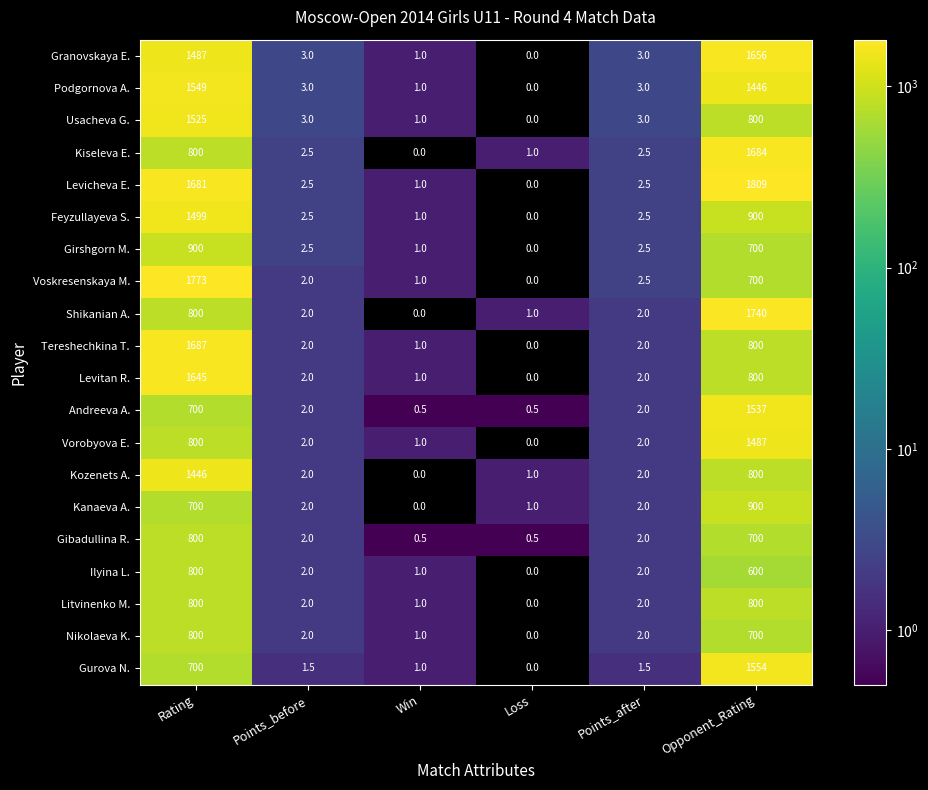

What is the average value of the Voskresenskaya M. series?

413.1